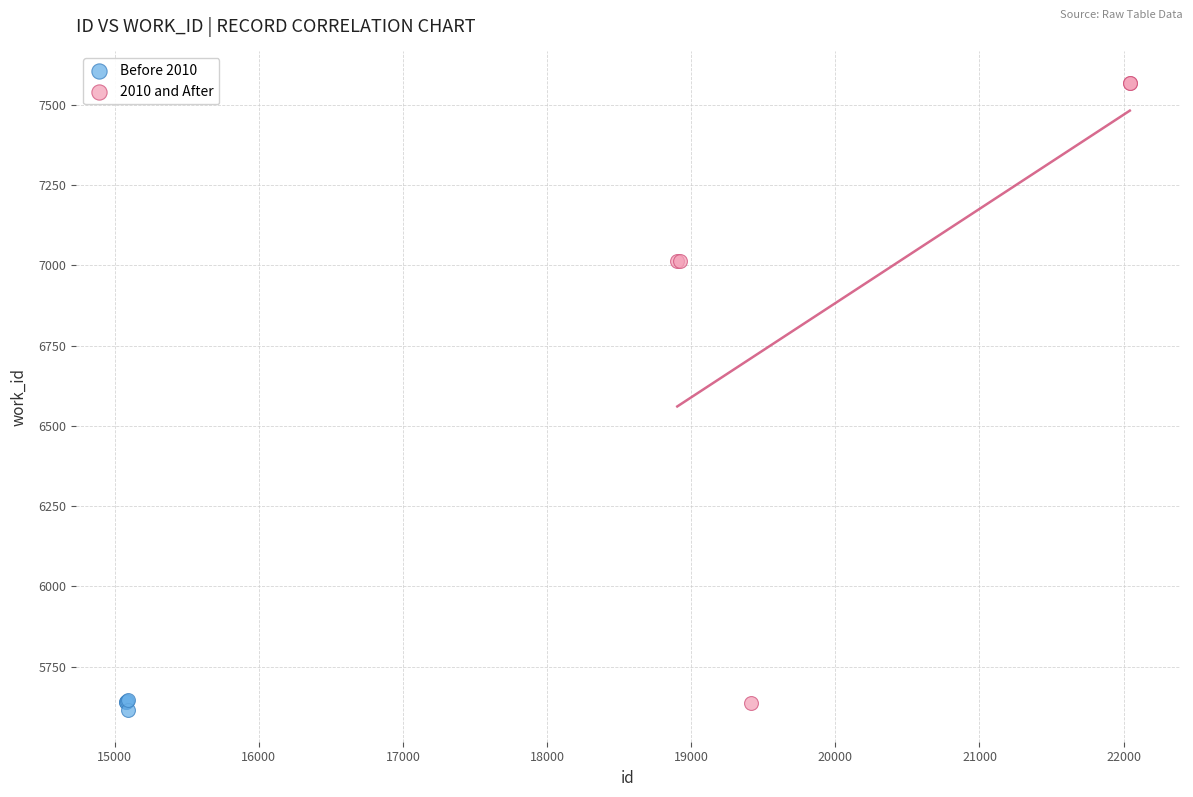

What are all the series names shown in the legend?

Before 2010, 2010 and After